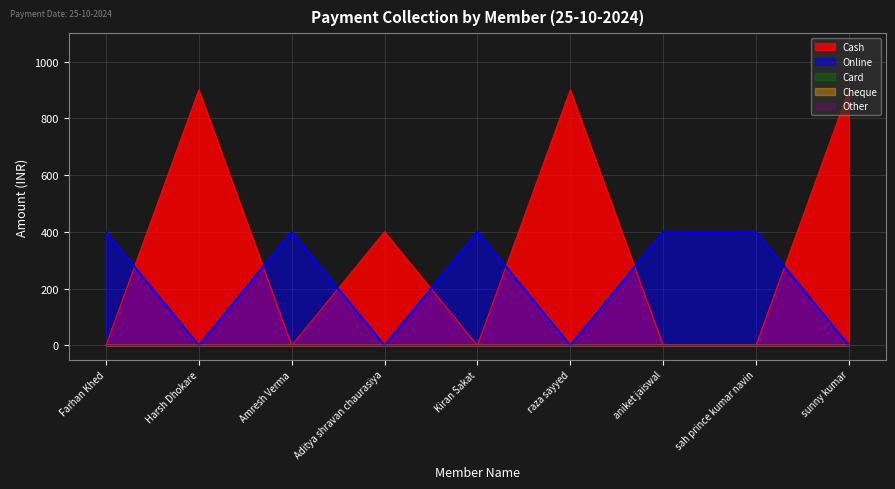

Which category has the lowest value in the Card series?

Farhan Khed